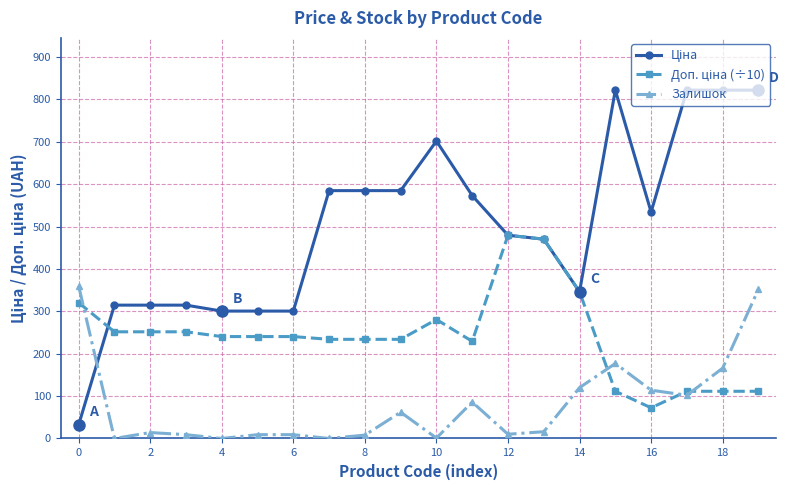

At how many categories does at least one series exceed 751?

4